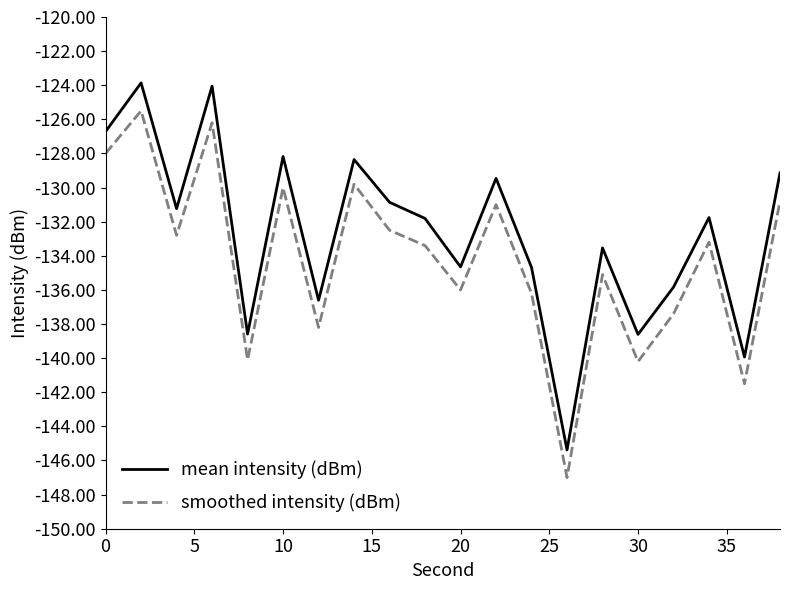

What are all the series names shown in the legend?

mean intensity (dBm), smoothed intensity (dBm)